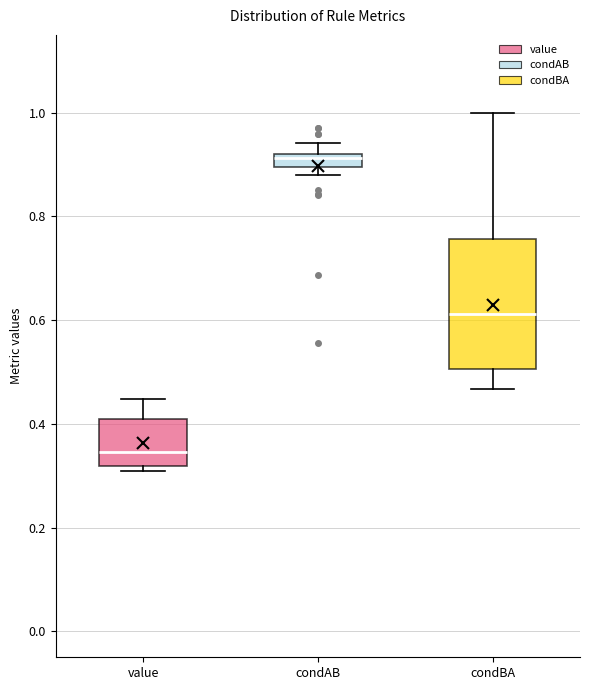

Comparing the boxes themselves (not the whiskers), which one is the tallest?

condBA